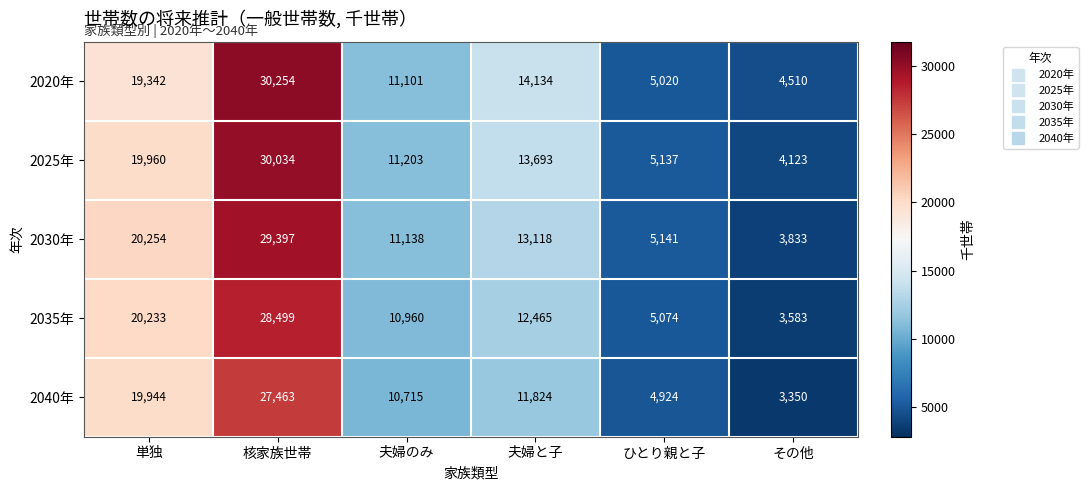

At how many categories does at least one series exceed 5228?

4